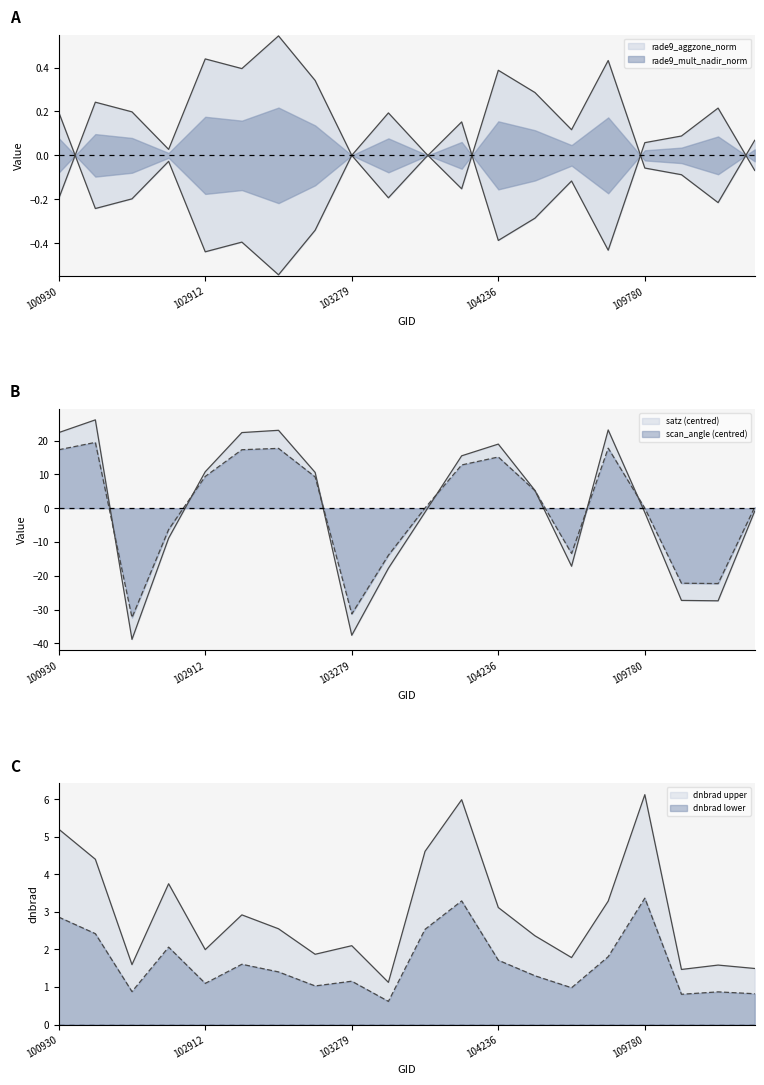

Where is the first local maximum for scan_angle?

102421